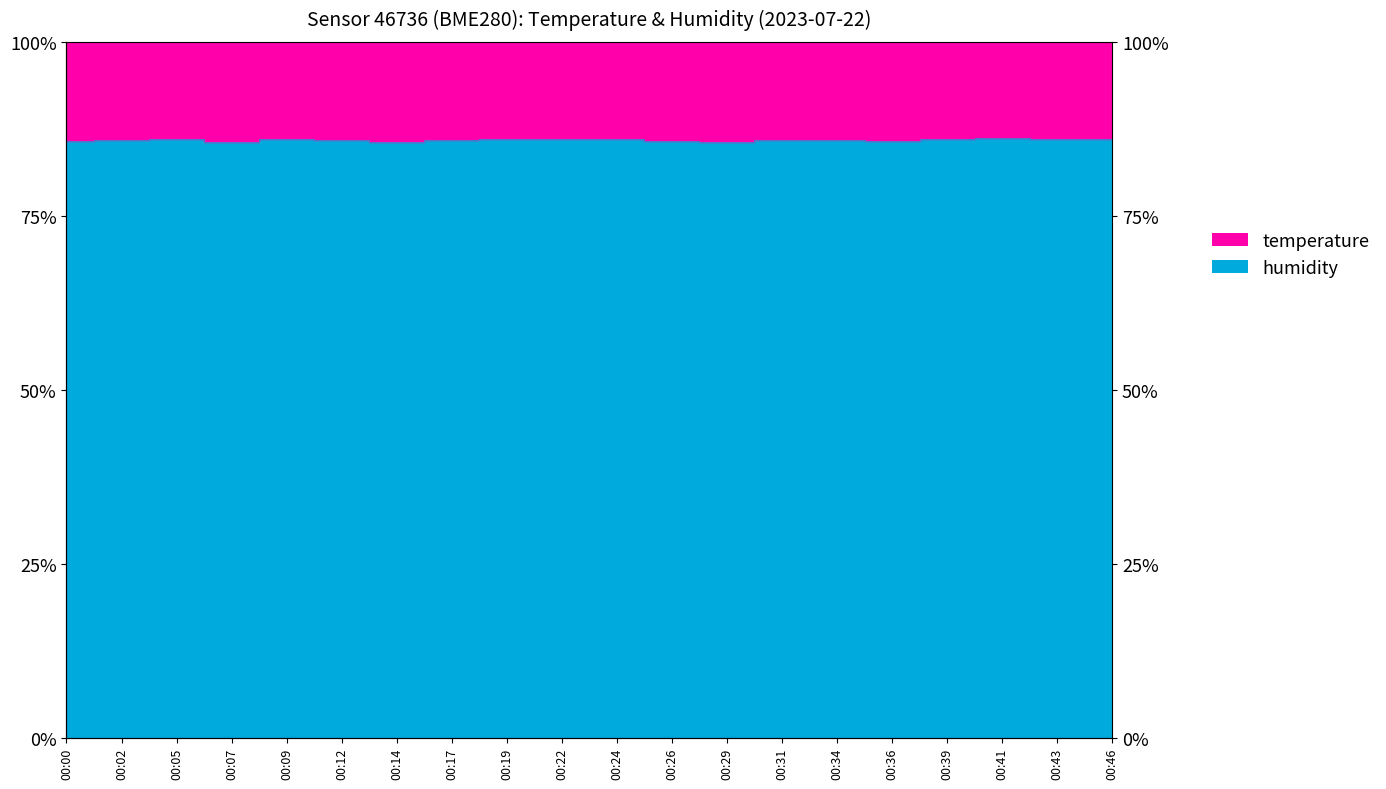

What is the value of the 20th point from the left?

86.1